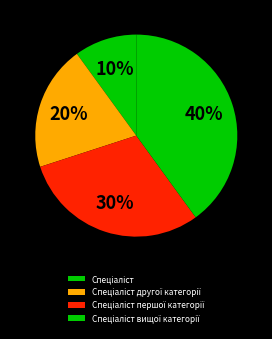

What percentage is the Спеціаліст другої категорії slice, to the nearest percent?

20%